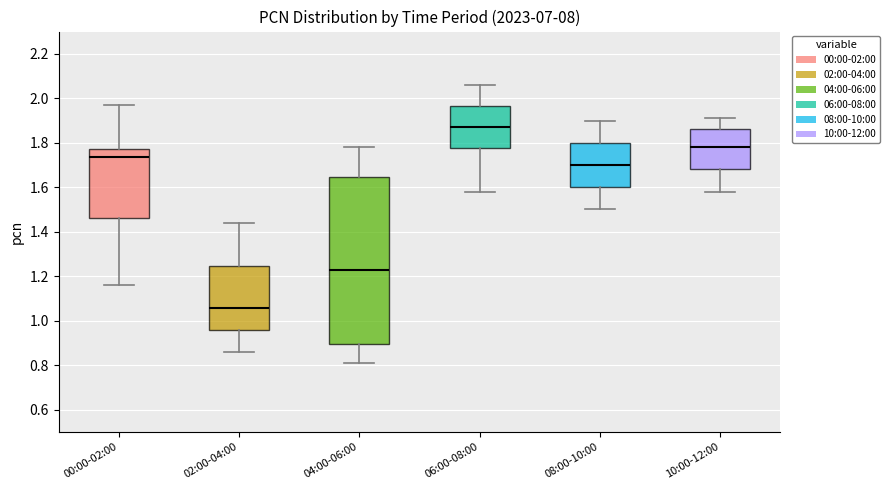

Where is the upper edge of the box for 00:00-02:00 on the y-axis? The values are not printed on the chart, so give them approximately, as read against the axis.

1.78